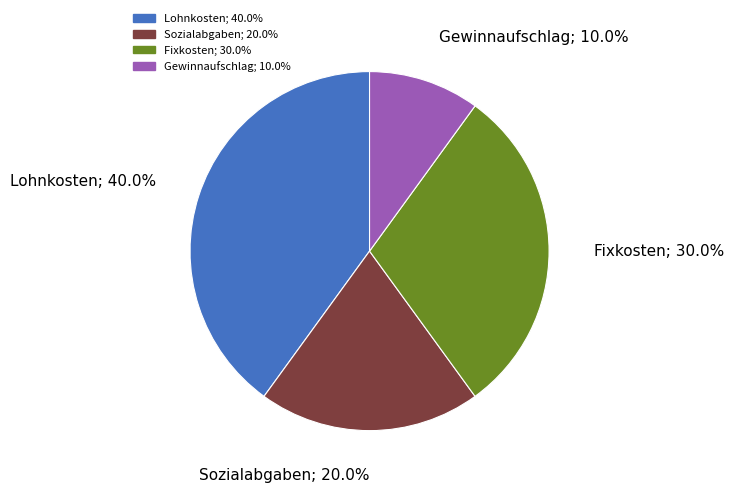

Which category has the smallest portion of the pie?

Gewinnaufschlag